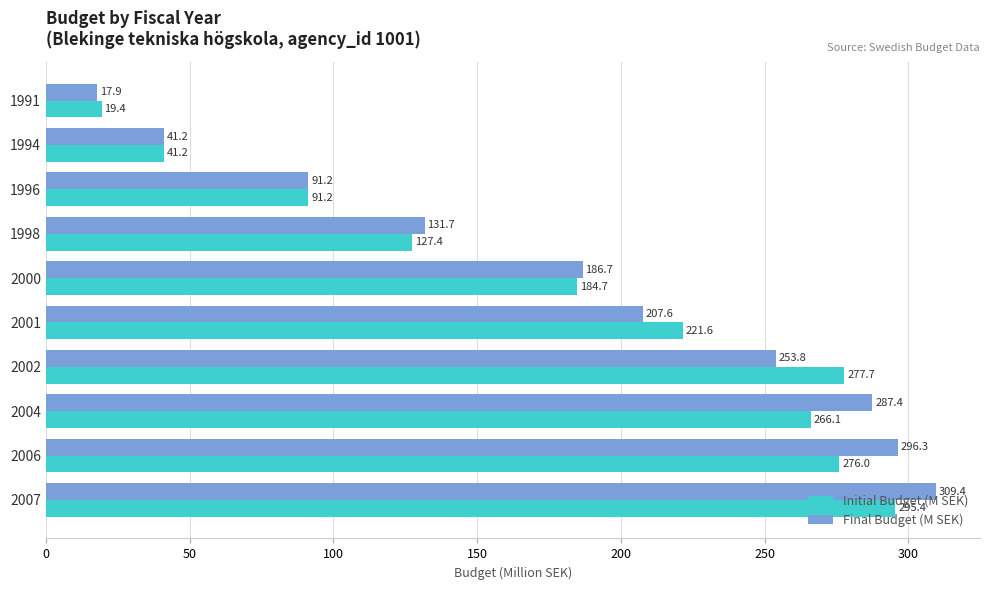

Which series has the largest total across all categories?

Final Budget (M SEK)